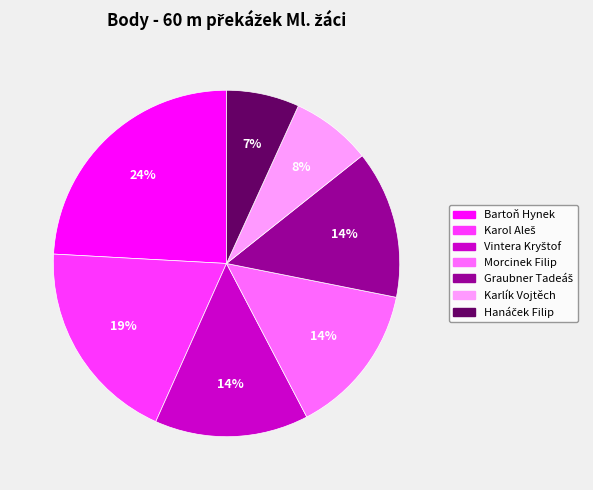

Which slice is the largest?

Bartoň Hynek